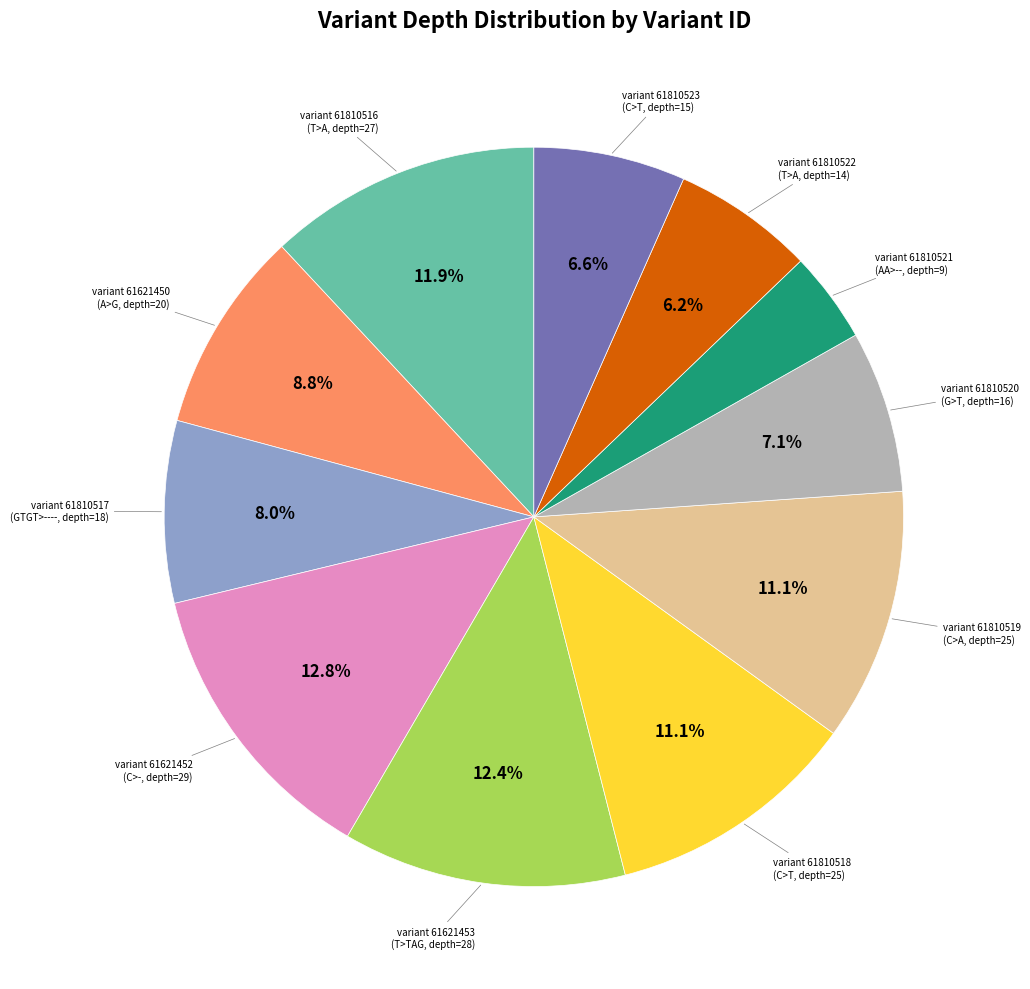

Does any single category account for the majority?

No